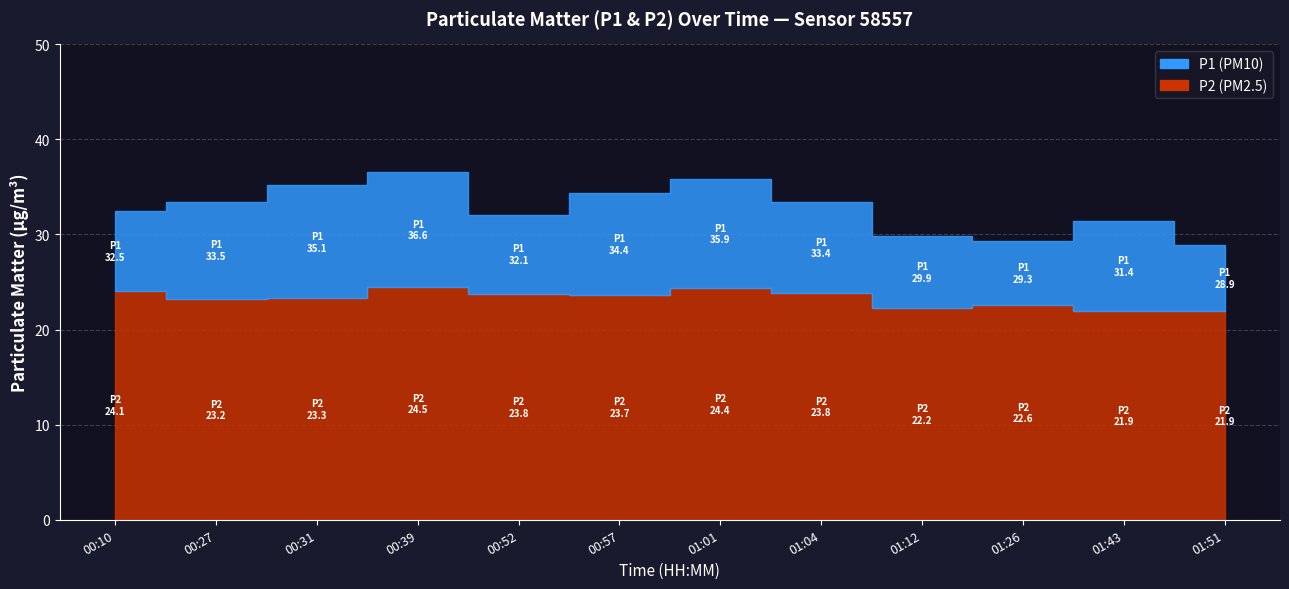

Reading left to right, what are all the values shown in this chart?

P1: 32.5	33.5	35.1	36.6	32.1	34.4	35.9	33.4	29.9	29.3	31.4	28.9
P2: 24.1	23.2	23.3	24.5	23.8	23.7	24.4	23.8	22.2	22.6	21.9	21.9